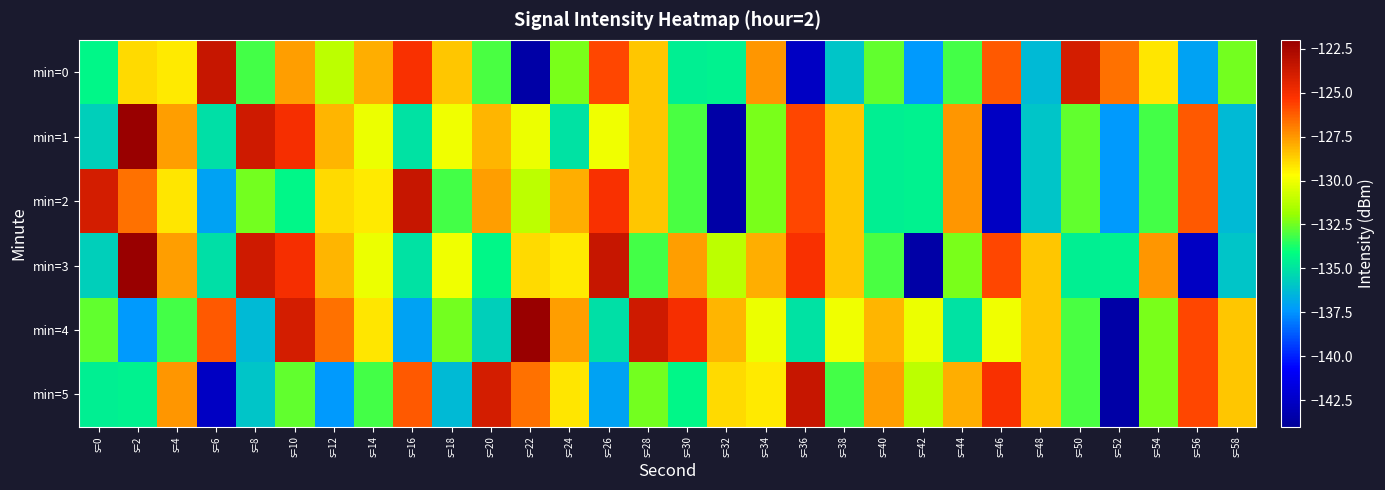

What is the total value across all series at s=0?

-796.8